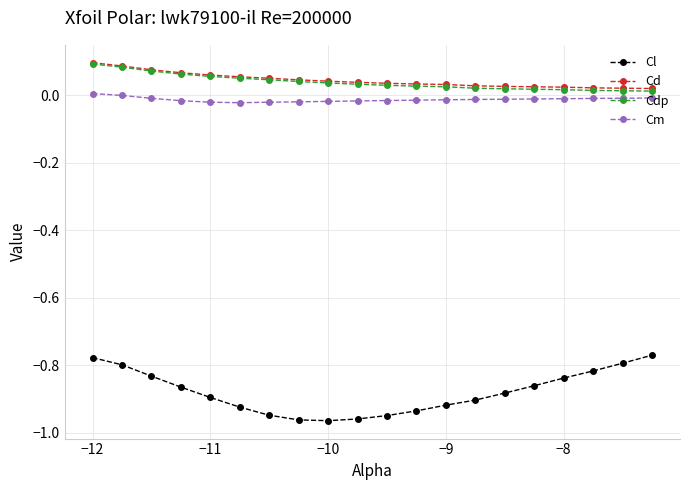

Which series has the widest spread of values?

Cl